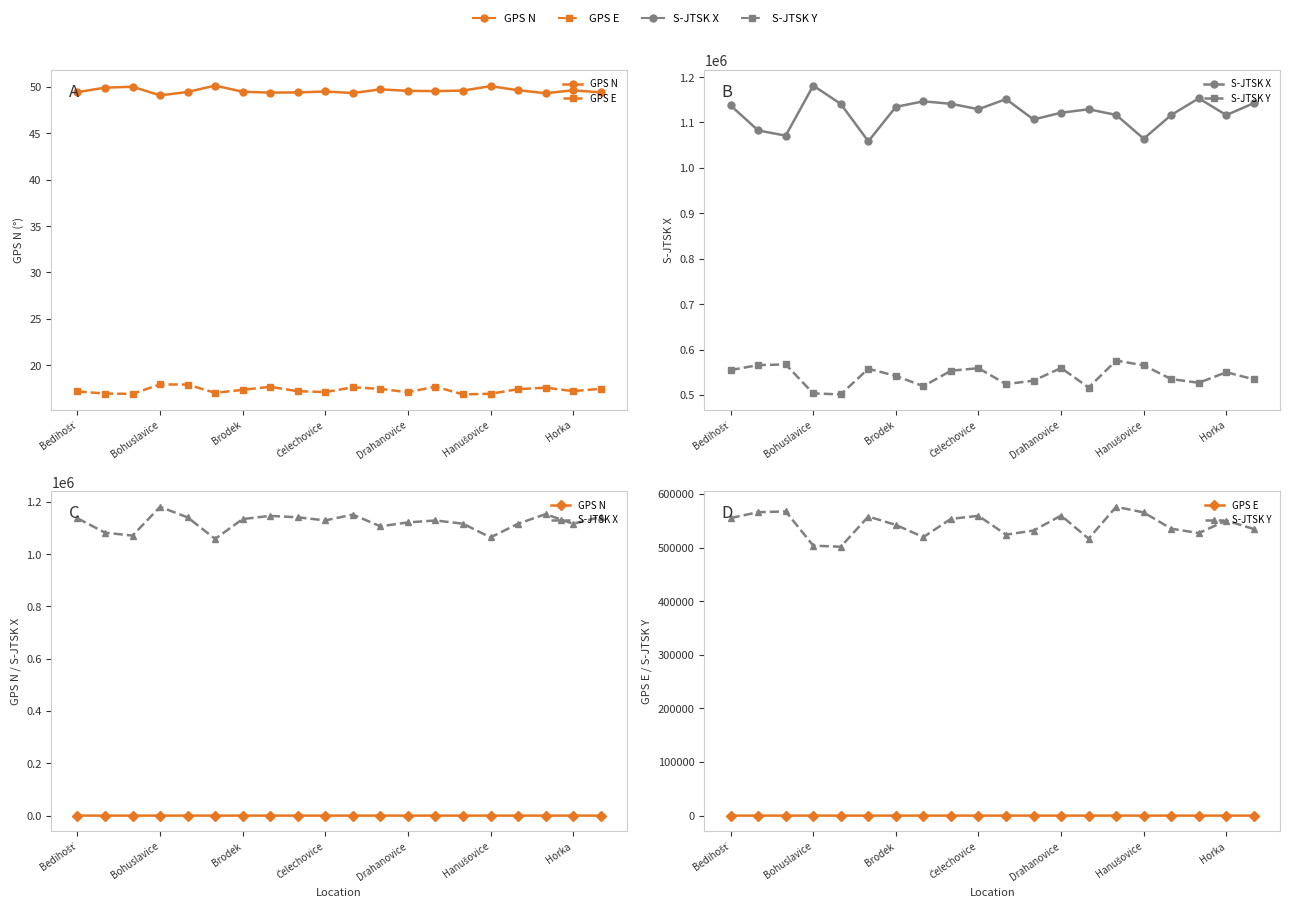

Rank the series by their maximum value, from lowest to highest.

GPS E, GPS N, S-JTSK Y, S-JTSK X